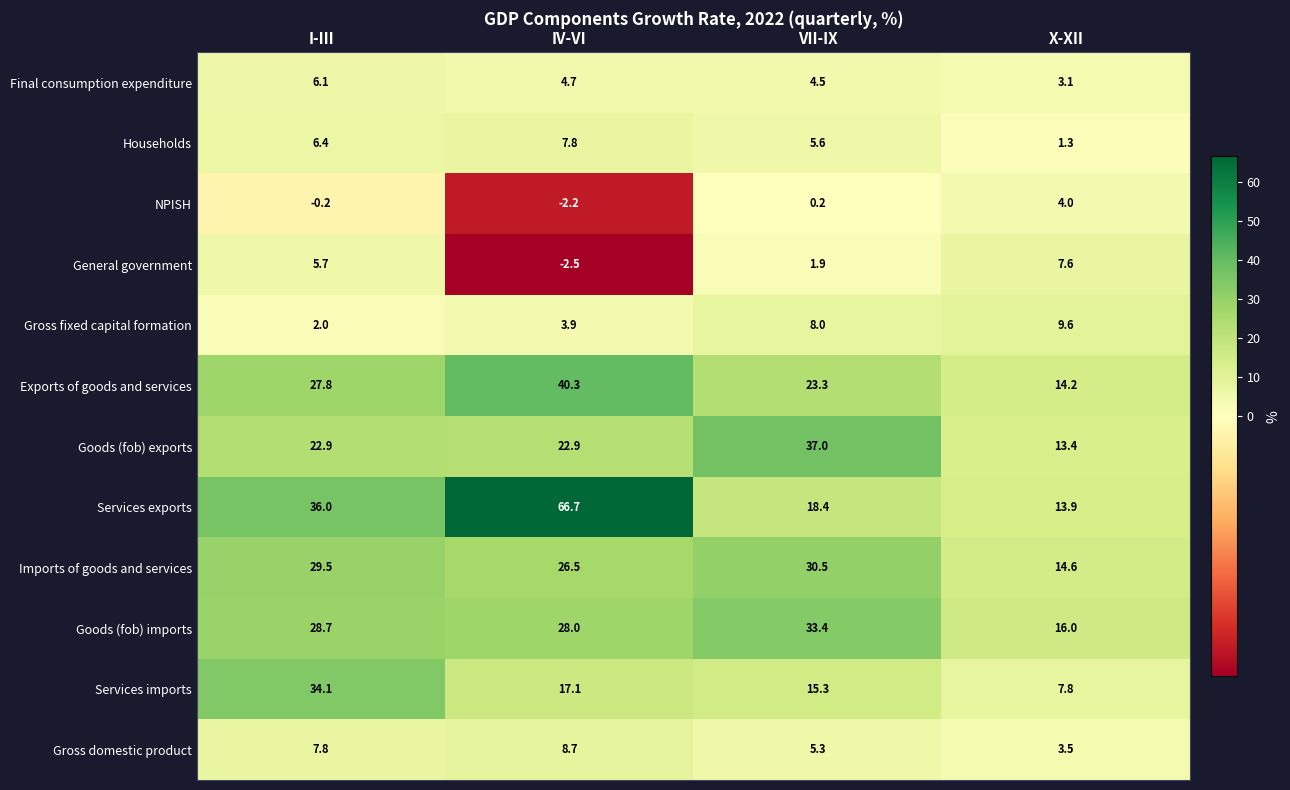

What is the sum of all Goods (fob) imports values?

106.1